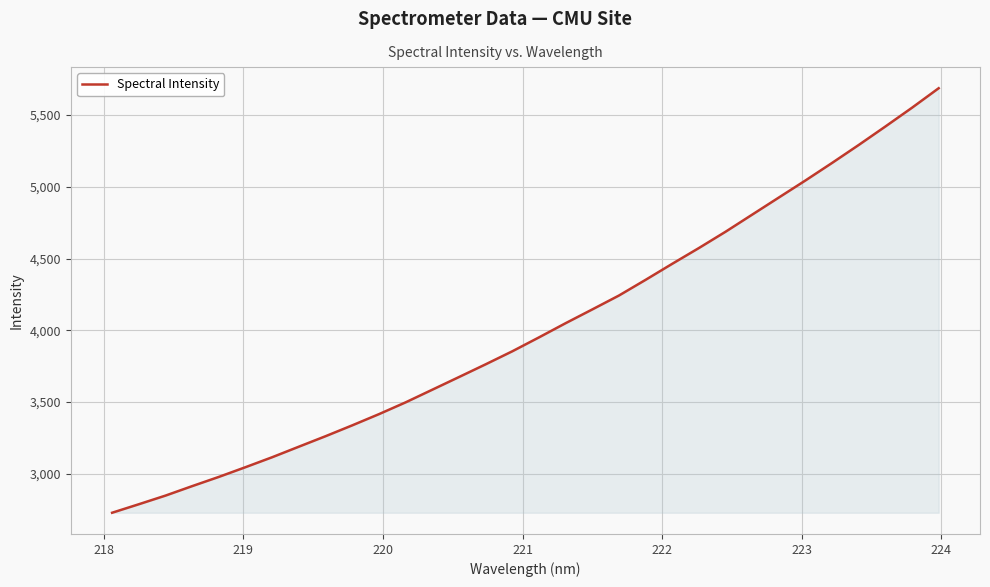

What is the difference between the maximum and minimum values?

2959.0